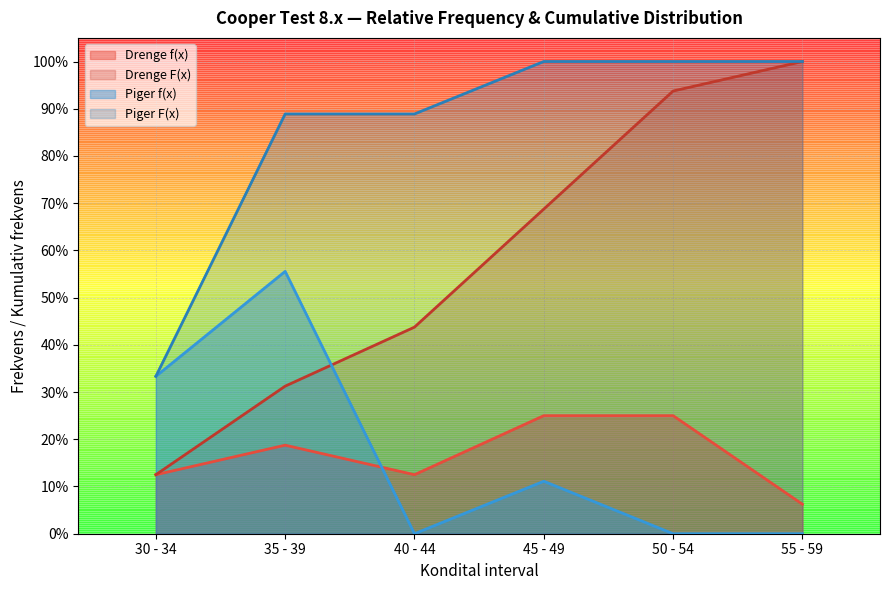

True or false: Drenge F(x) and Piger F(x) intersect in this chart.

False